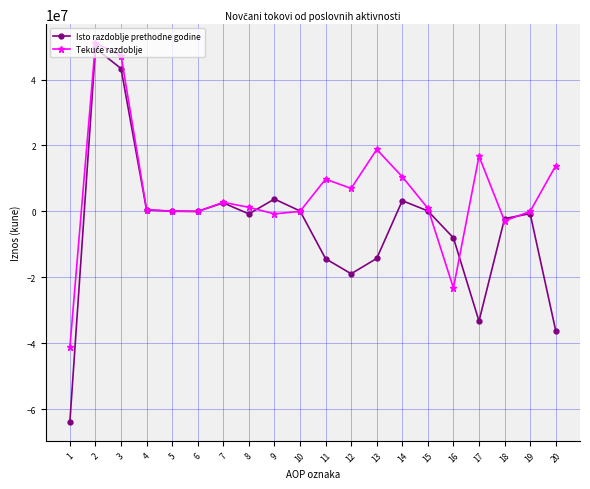

Does the chart have visible grid lines?

Yes